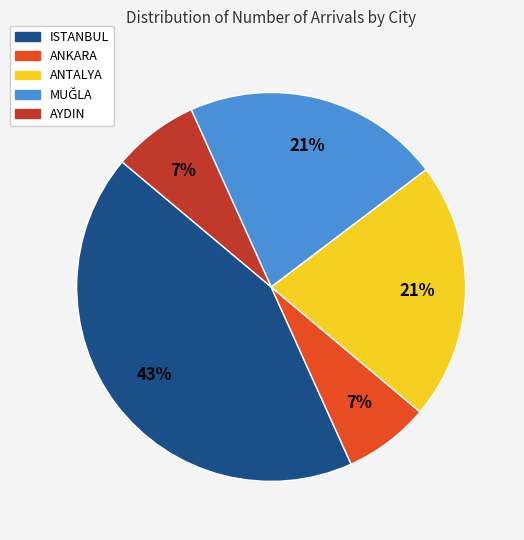

Is the sum of AYDIN and ANKARA greater than half?

No